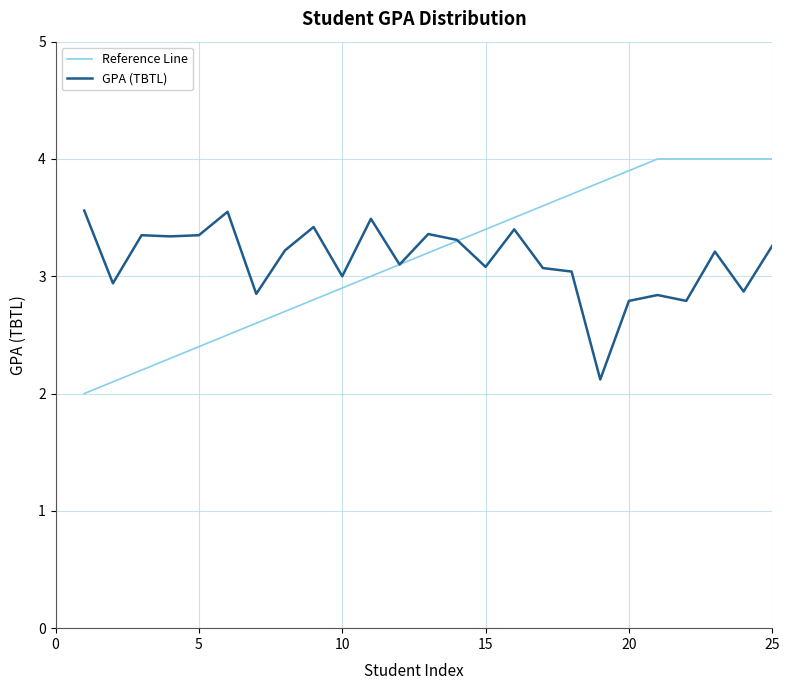

Rank the series by their maximum value, from lowest to highest.

GPA (TBTL), Reference Line